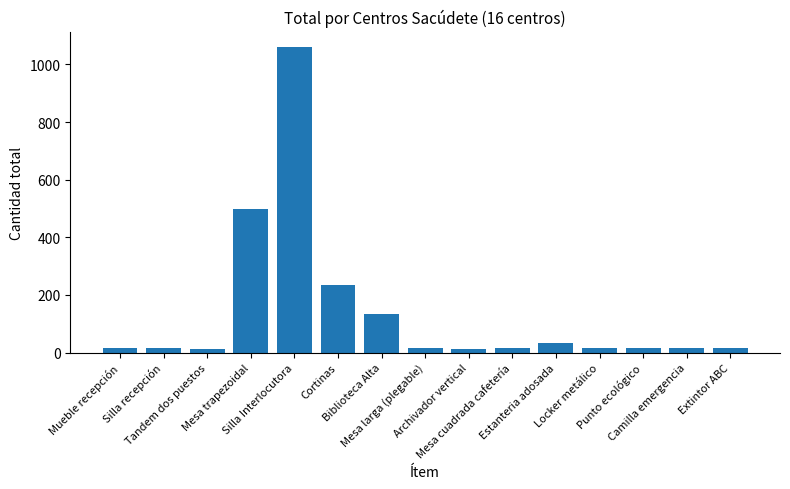

What position from the left is Extintor ABC?

15